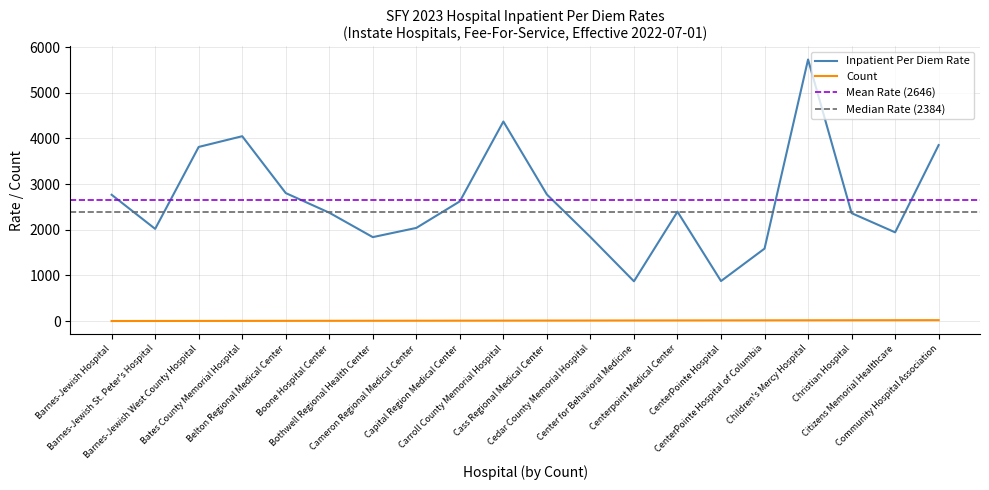

The Inpatient Per Diem Rate series shows 2018.8 at Barnes-Jewish St. Peter's Hospital. True or false?

True